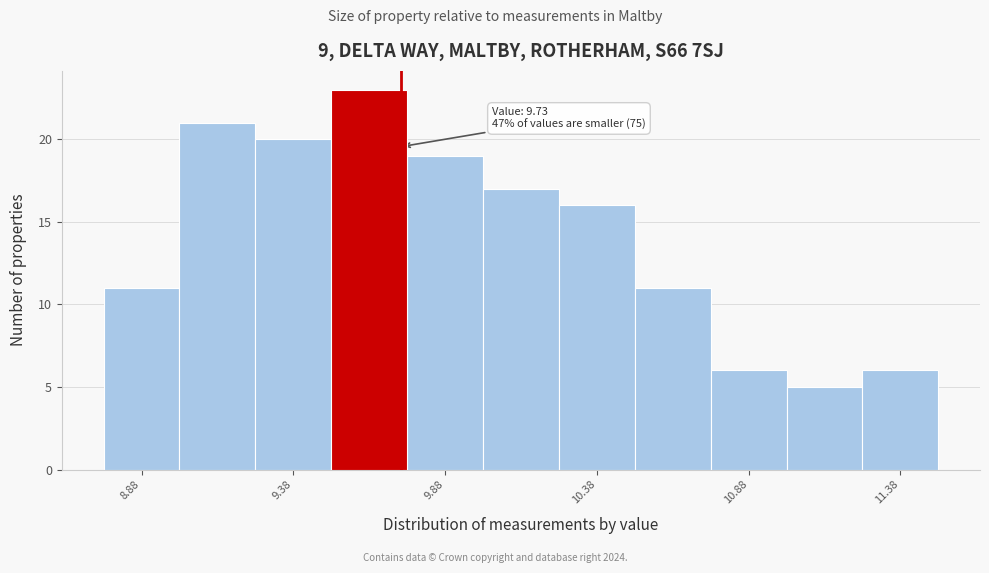

Which range on the x-axis has the tallest bar?

9.50 to 9.75